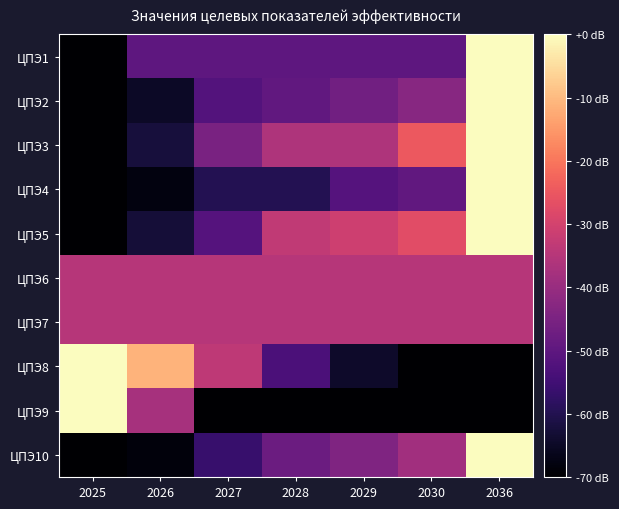

At which category does the chart reach its peak across all series?

2036